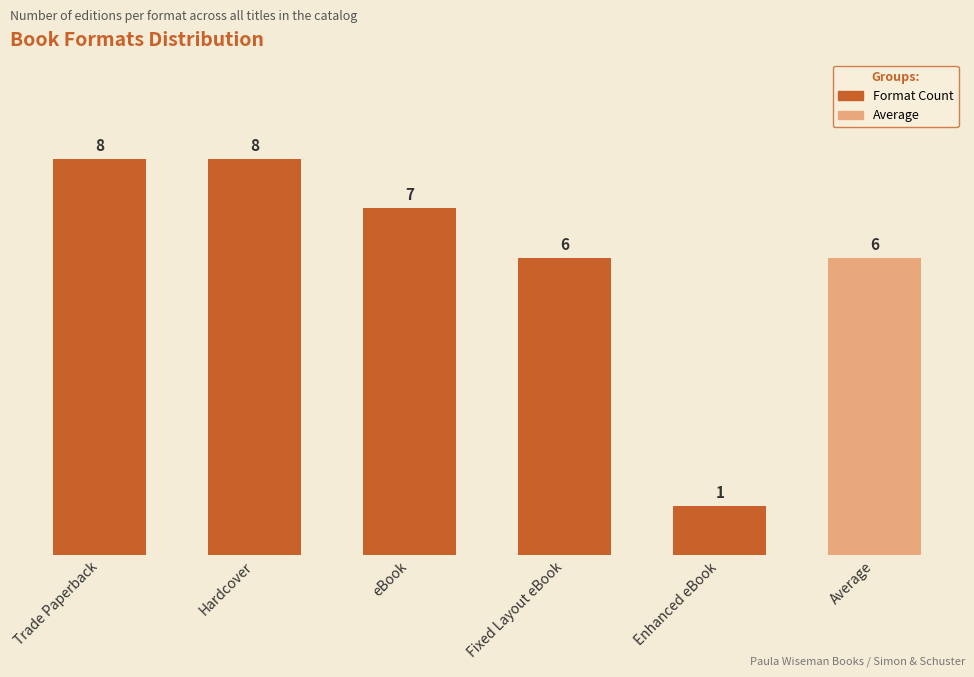

Does the chart contain stacked bars?

No